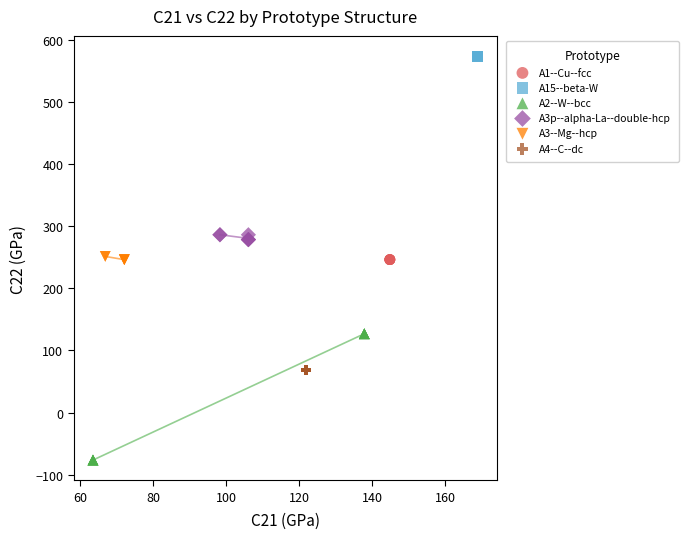

Which series reaches the minimum Y coordinate?

A2--W--bcc